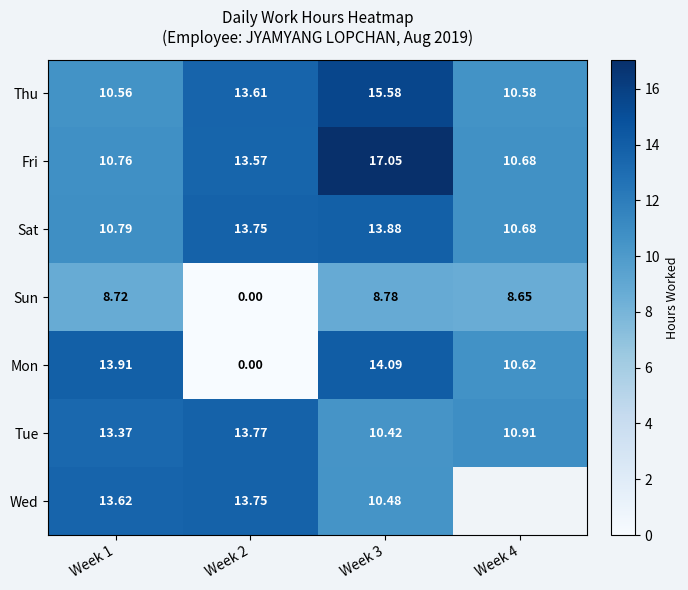

Is the value of Thu at Week 2 greater than the value of Tue at Week 4?

Yes